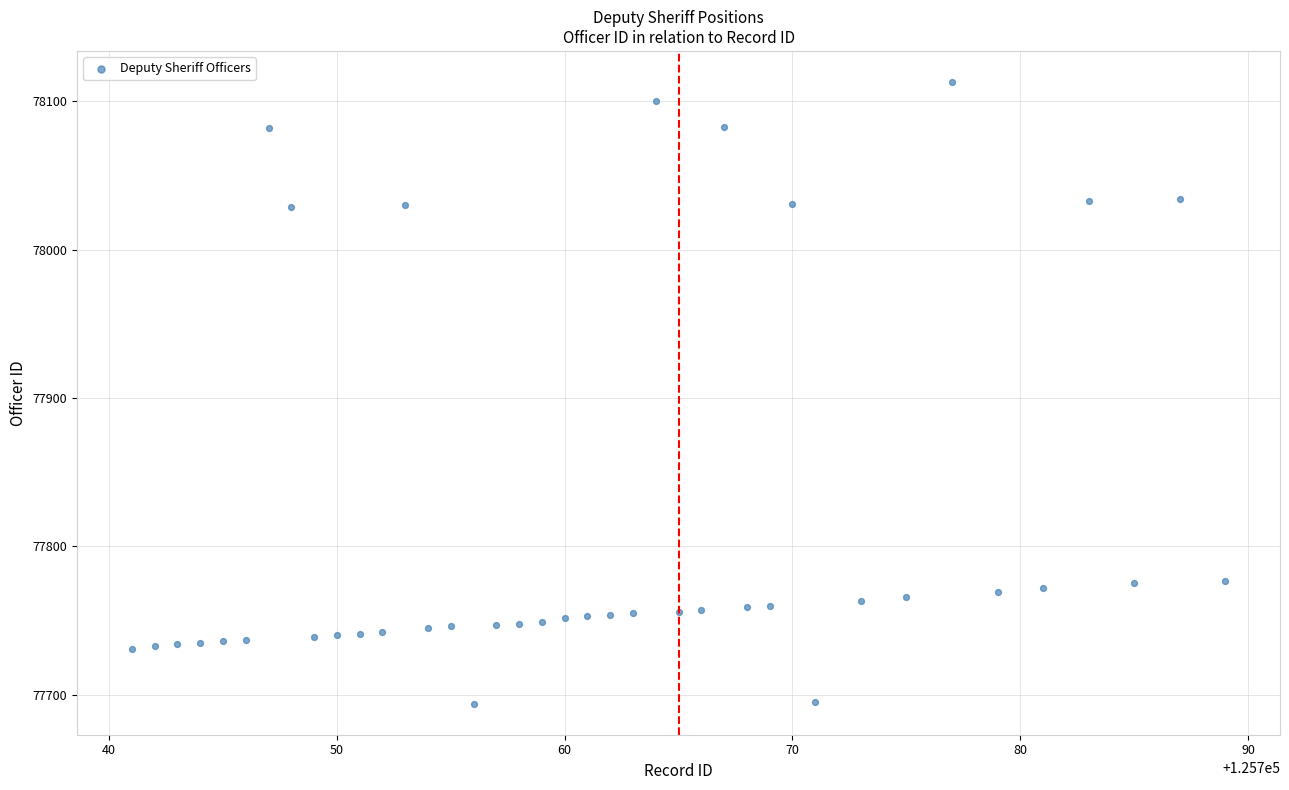

What is the range of X values (max minus min)?

48